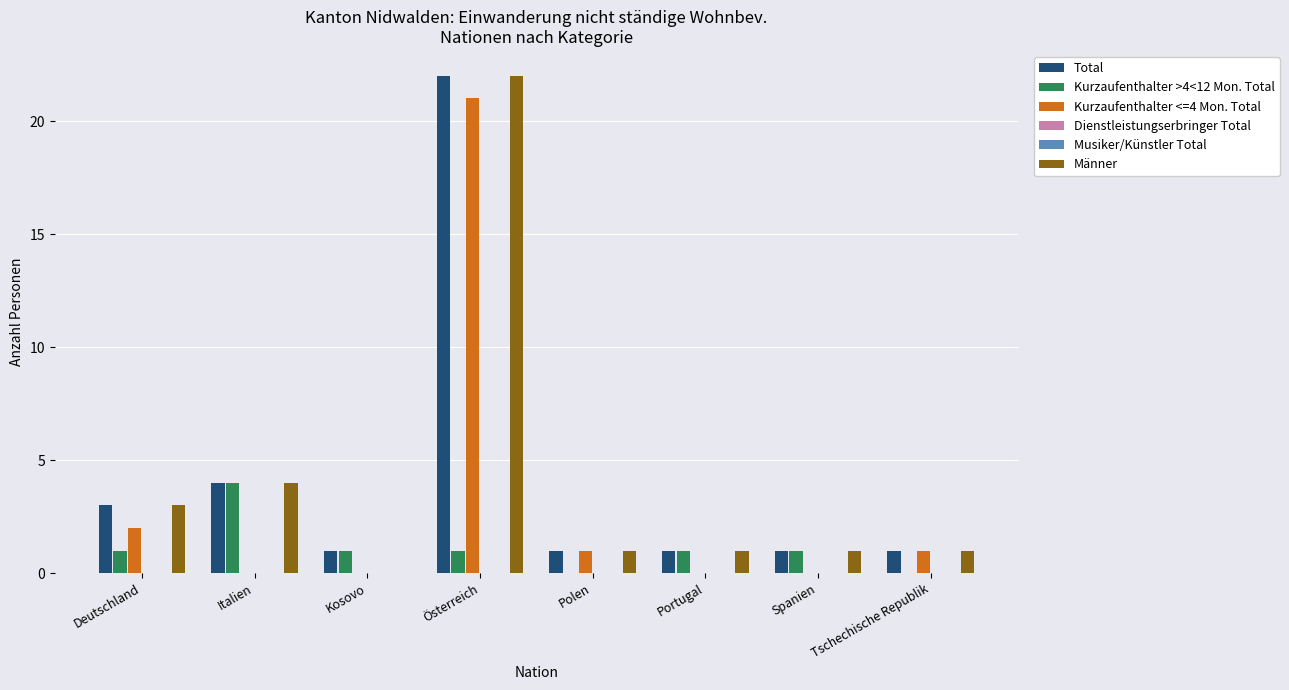

What are all the series names shown in the legend?

Total, Kurzaufenthalter >4<12 Mon. Total, Kurzaufenthalter <=4 Mon. Total, Dienstleistungserbringer Total, Musiker/Künstler Total, Männer